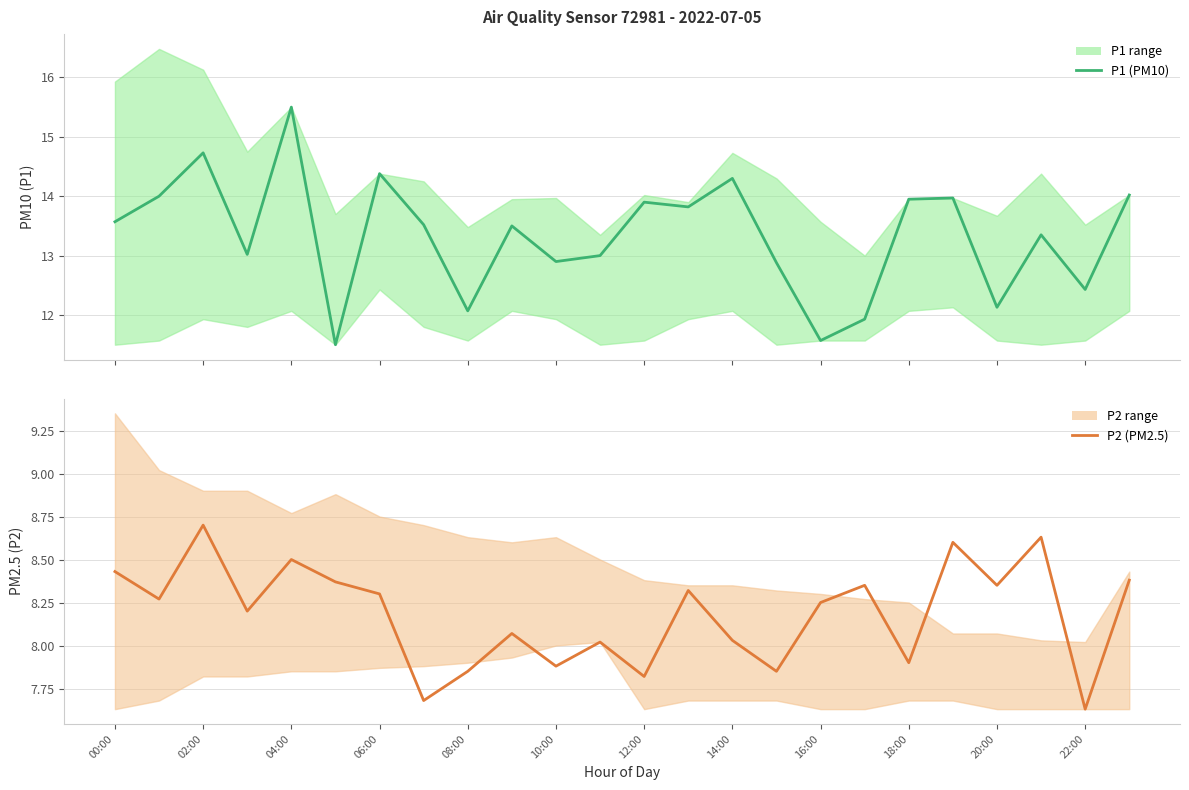

Between 23 and 16:00, which is larger?

23